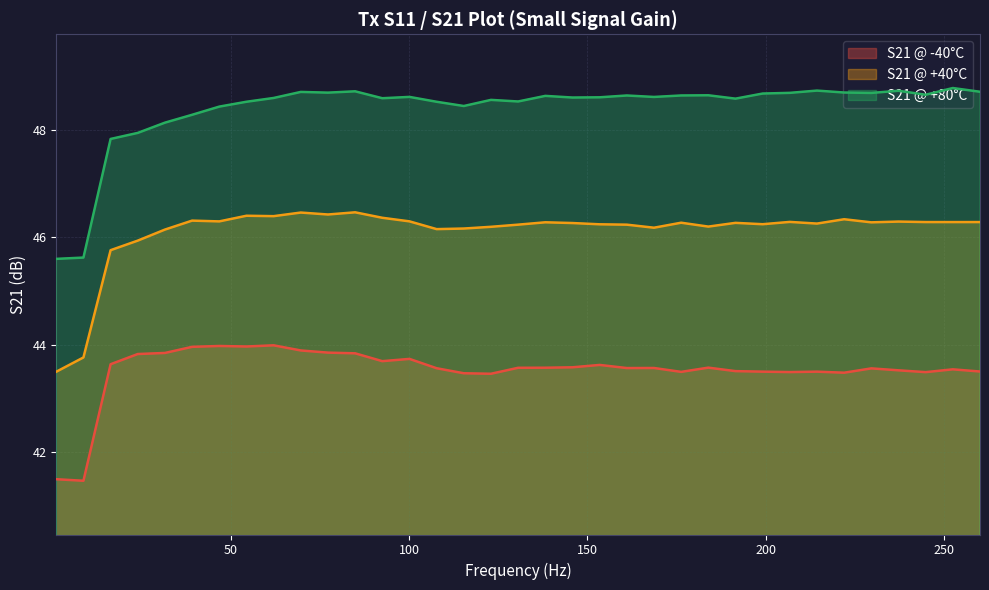

How many lines are shown in the chart?

3